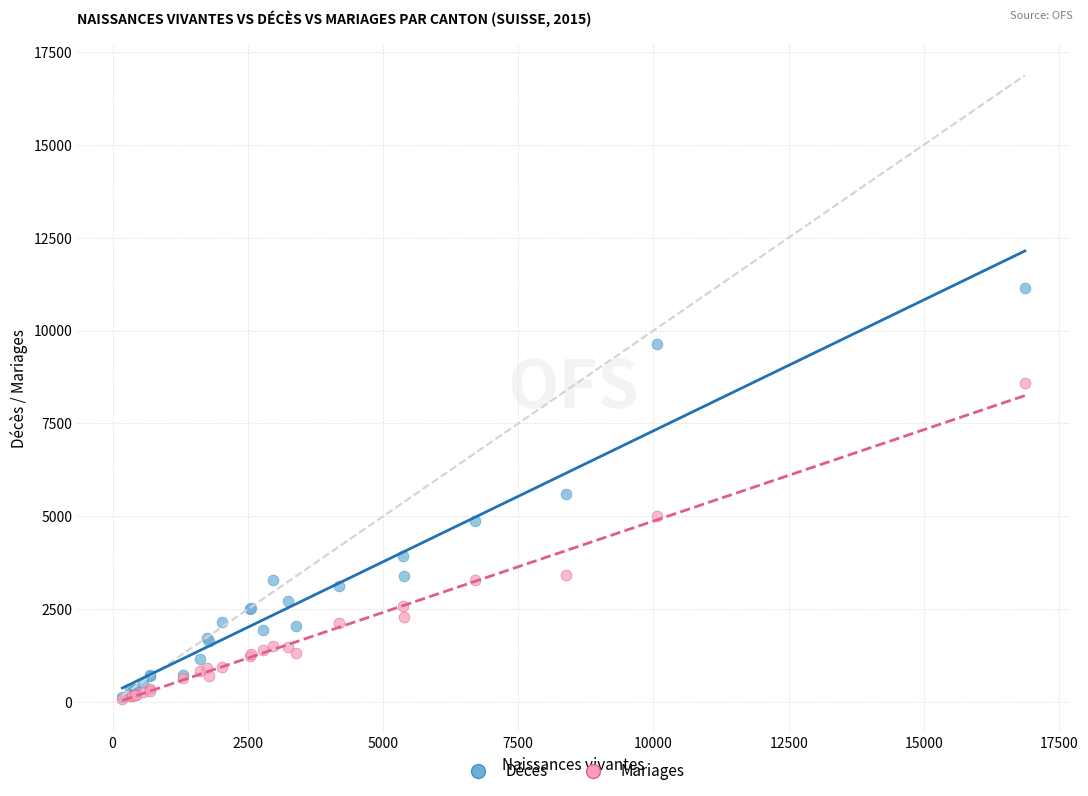

Which series reaches the maximum Y coordinate?

Décès